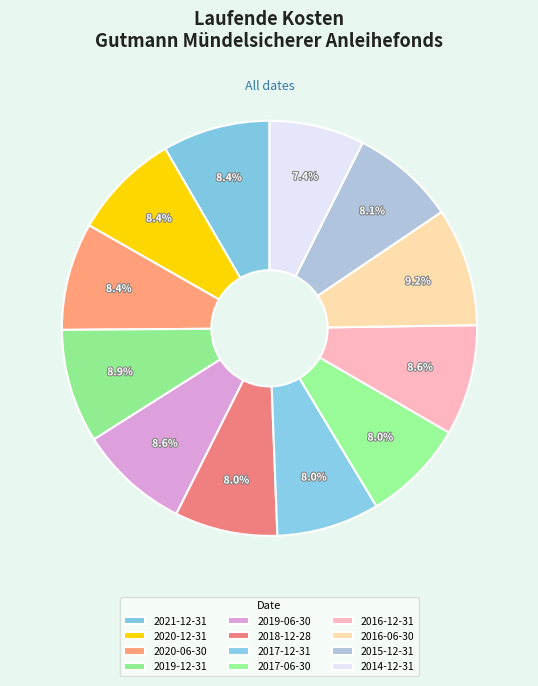

How many segments does this pie chart have?

12